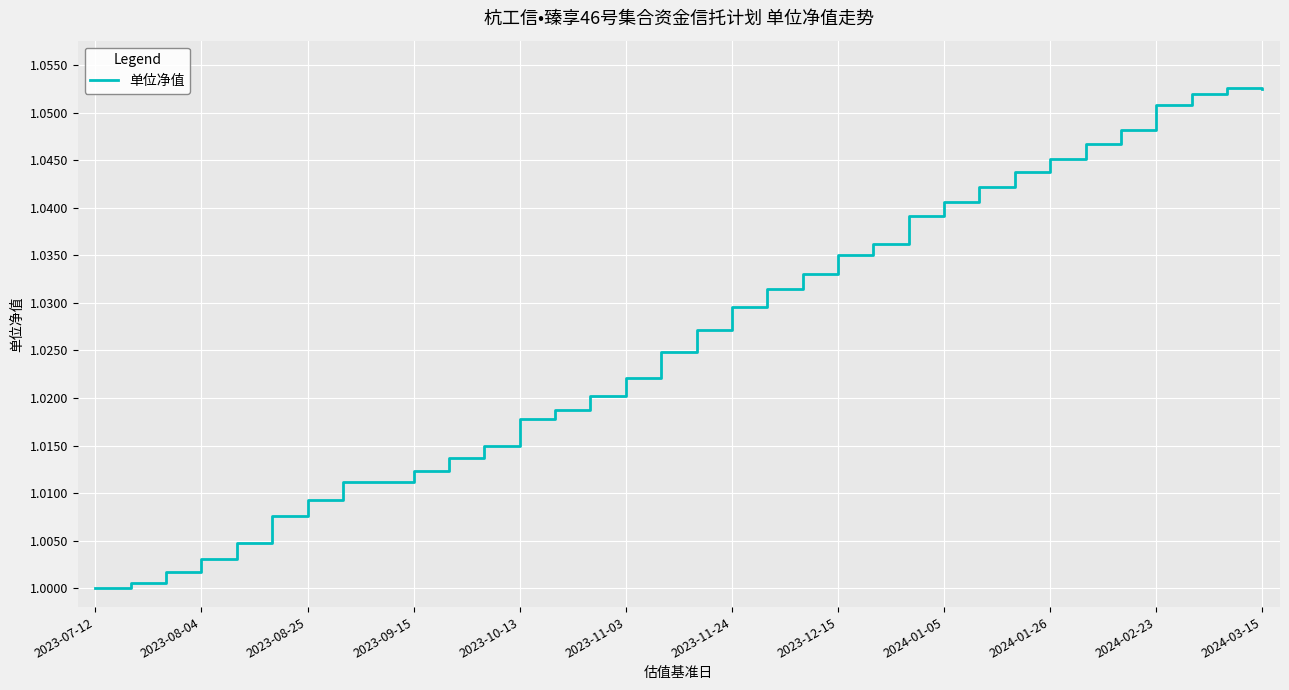

How many lines are shown in the chart?

1